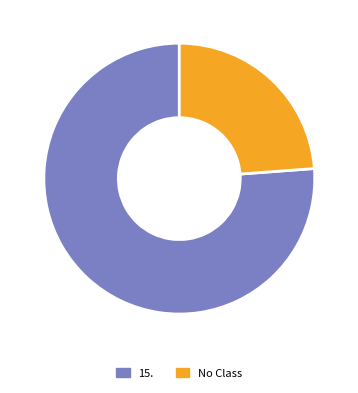

Is the sum of No Class and 15. greater than half?

Yes